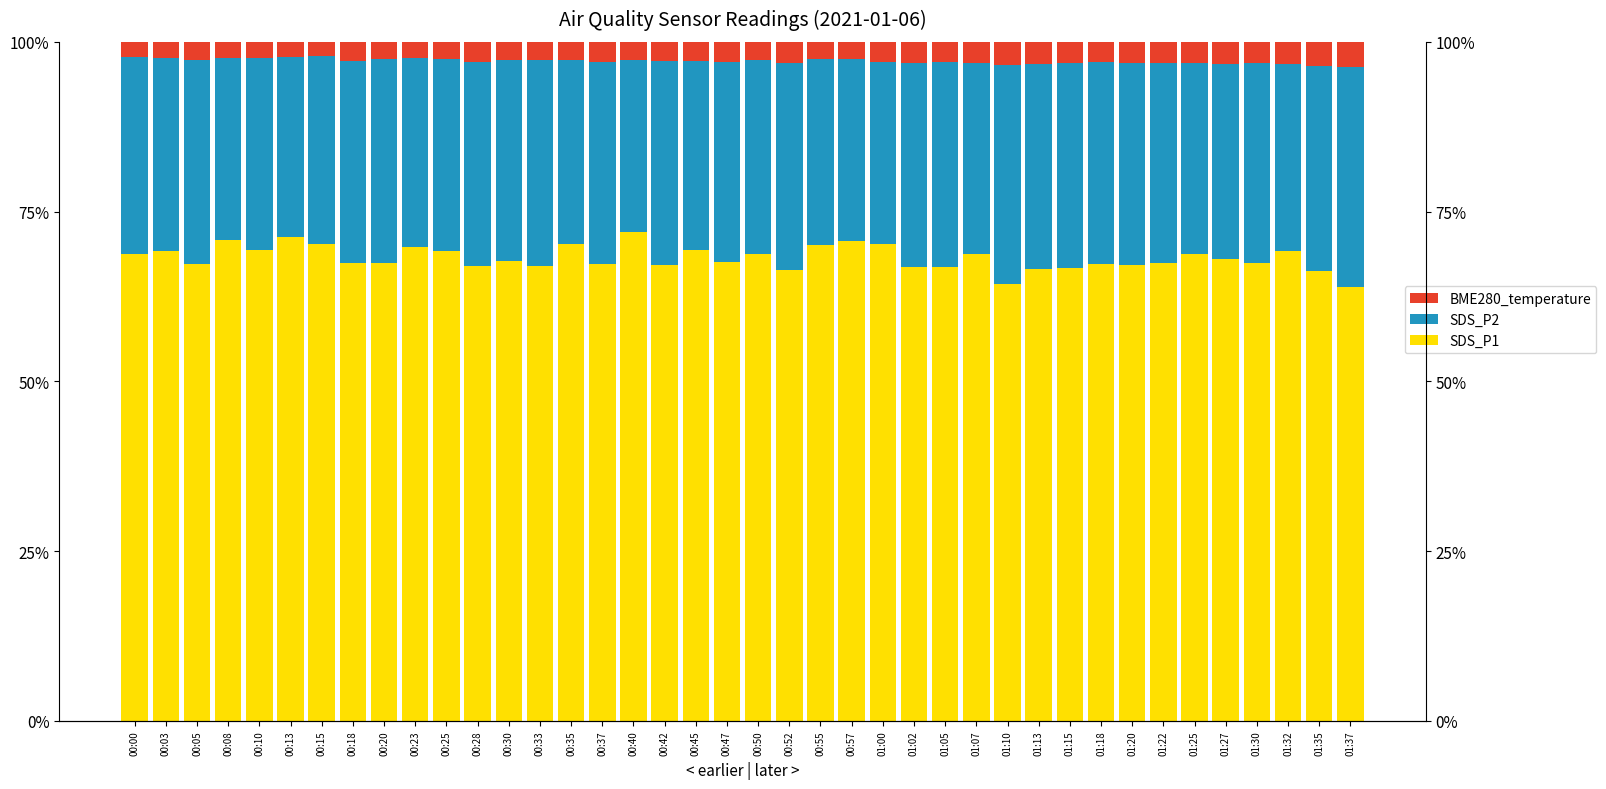

Which series has the largest total across all categories?

SDS_P1